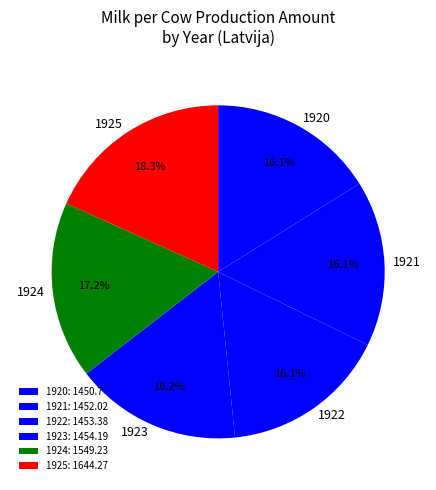

What is the ratio of the value at 1923 to the value at 1924?

0.9